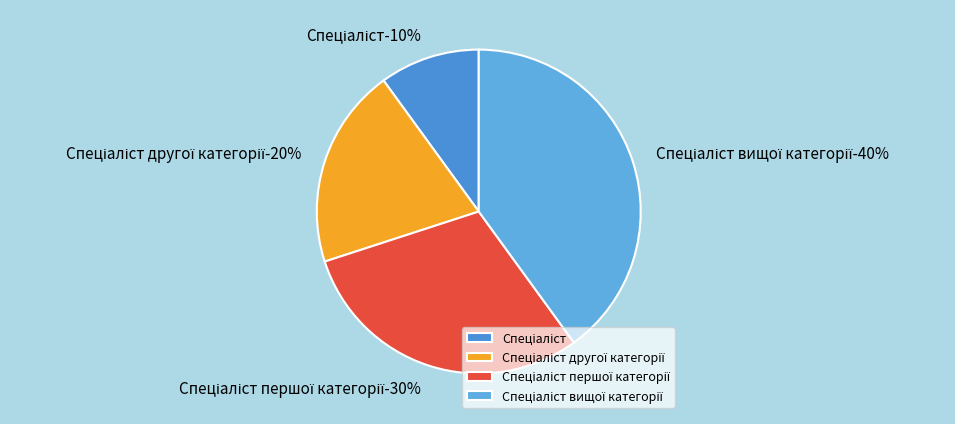

Which slice is the smallest?

Спеціаліст